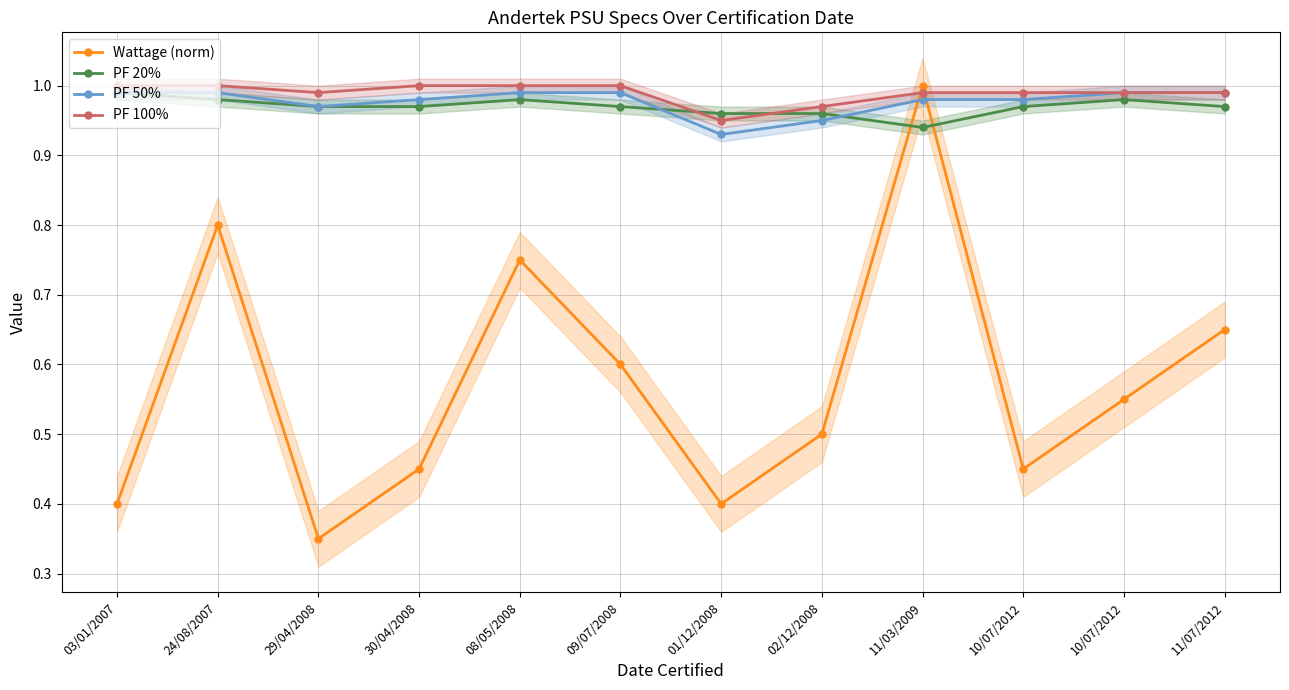

What is the sum of all PF 100% values?

11.9